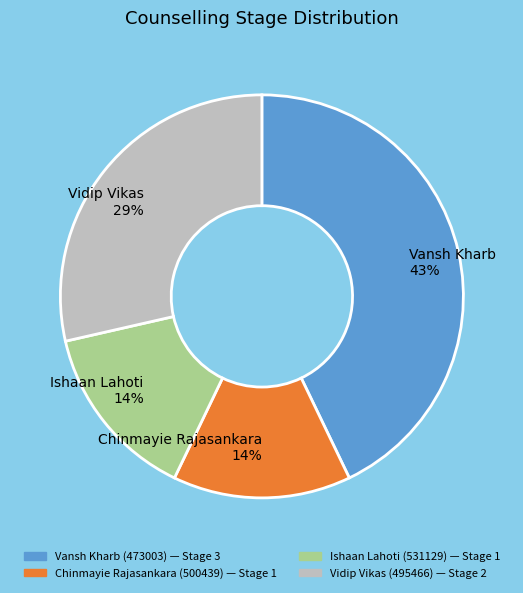

Is the sum of Vidip Vikas (495466) and Chinmayie Rajasankara (500439) greater than half?

No